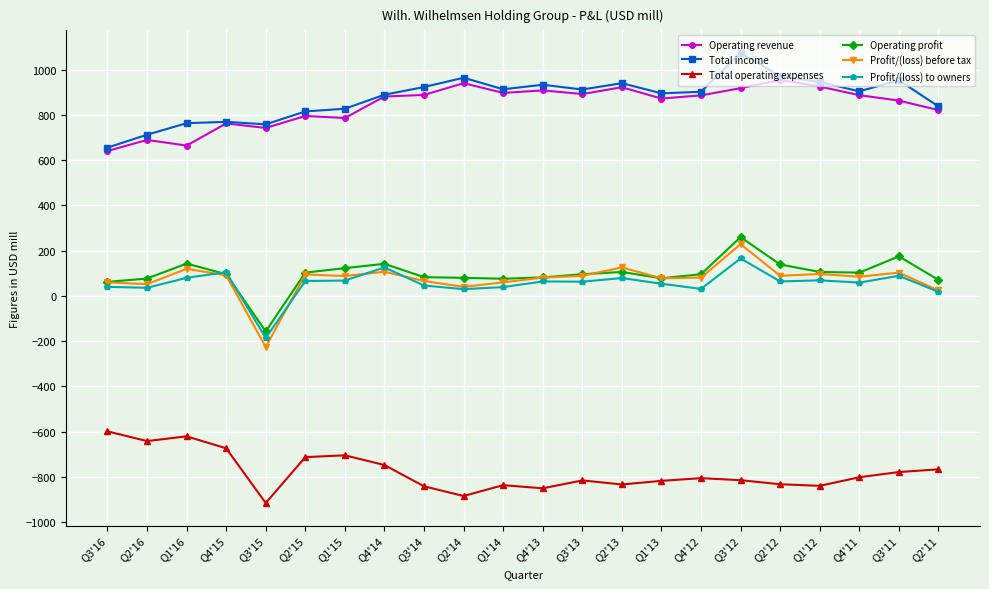

Which category has the lowest value in the Total operating expenses series?

Q3'15